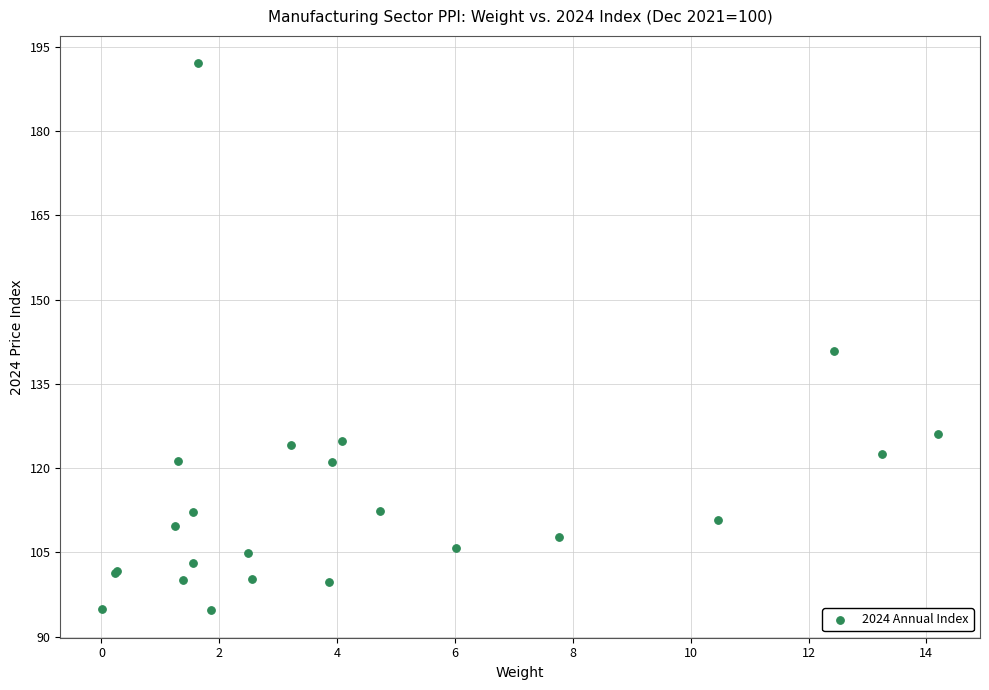

What Y value in the scatter plot is closest to 143?

140.8